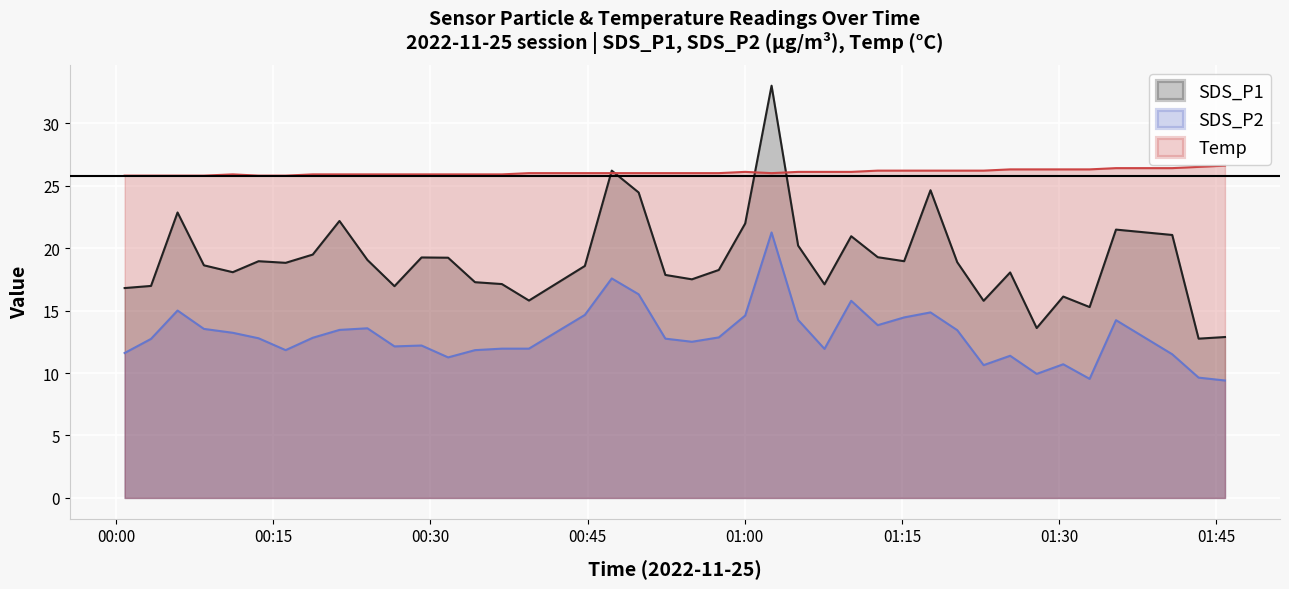

Which has a higher value, 2022/11/25 00:26:34 or 2022/11/25 00:47:18?

2022/11/25 00:47:18